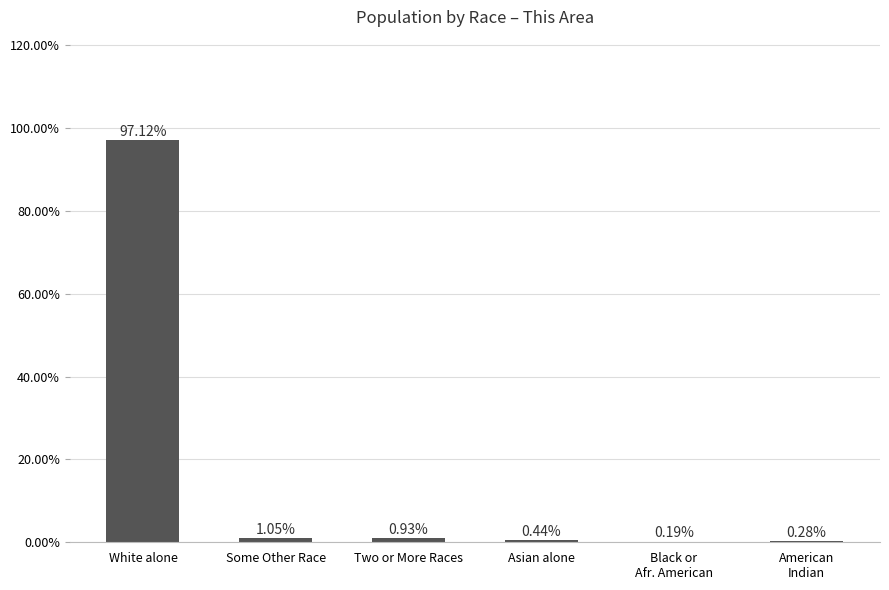

What is the sum of all values?

100.0